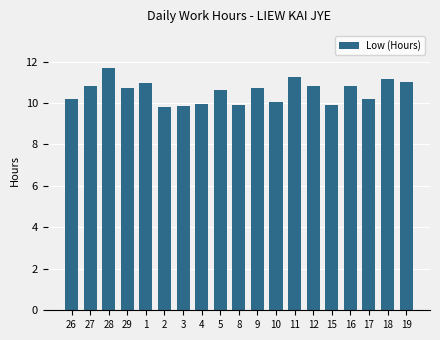

What is the ratio of the value at 9 to the value at 29?

1.0